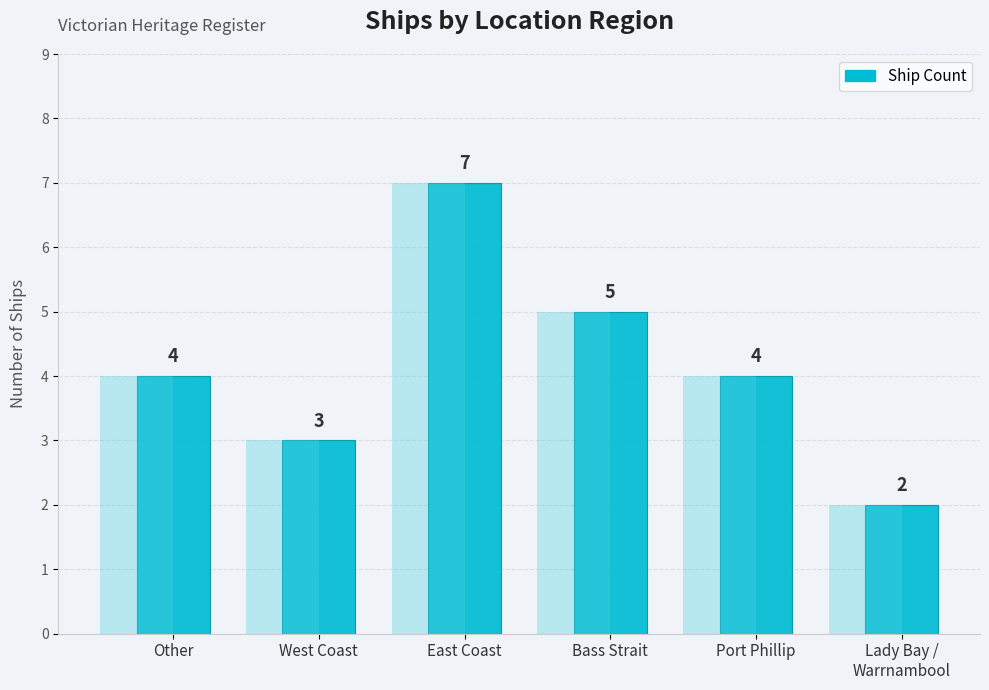

Which category has the highest value across all series?

East Coast